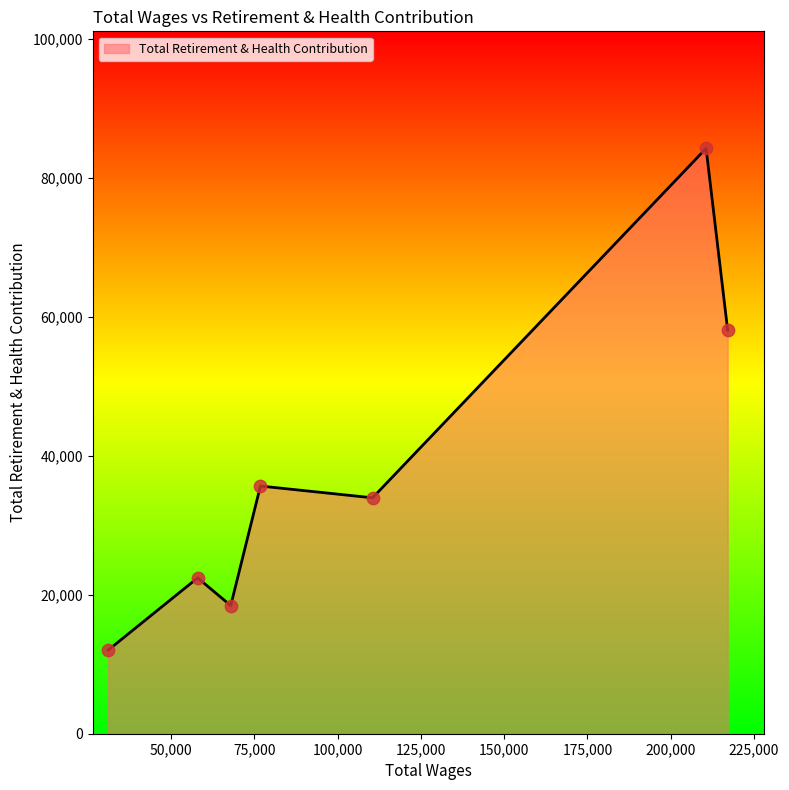

What is the greatest value displayed?

84218